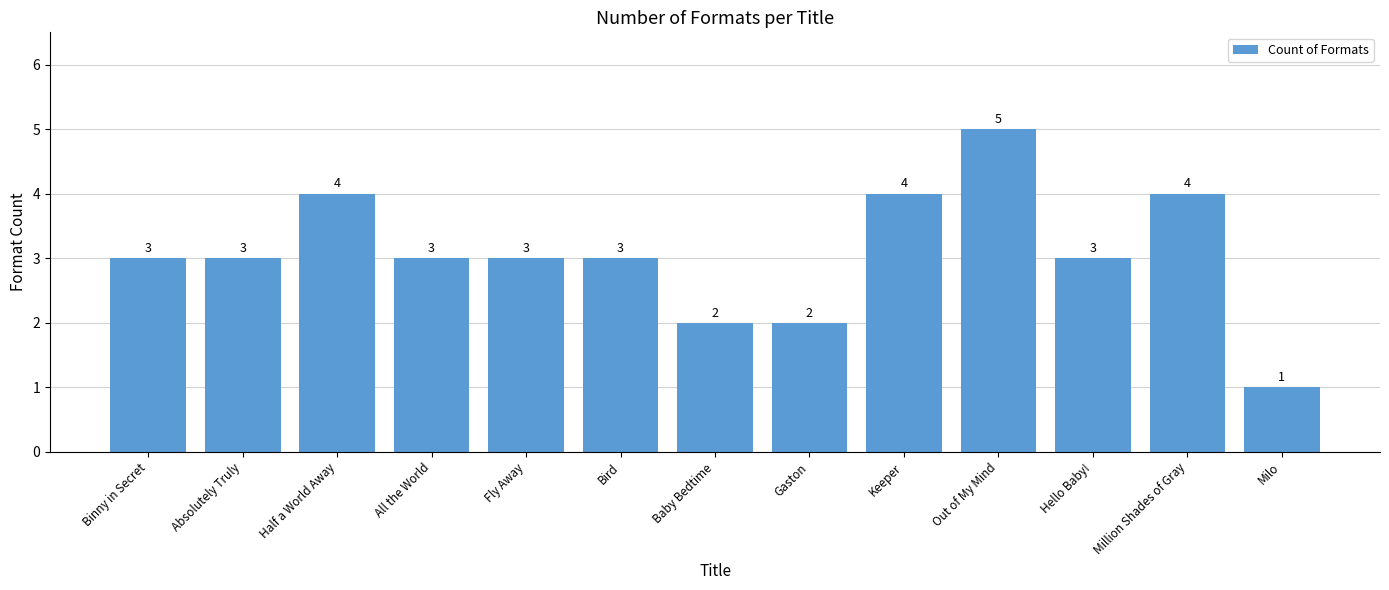

What is the smallest value displayed?

1